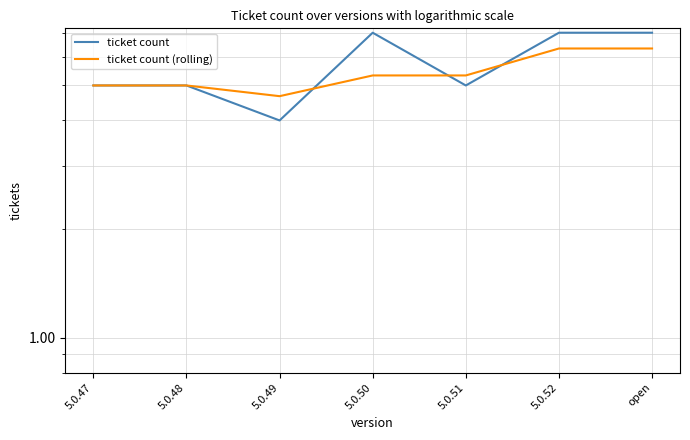

What is the minimum value for ticket count (rolling)?

4.7